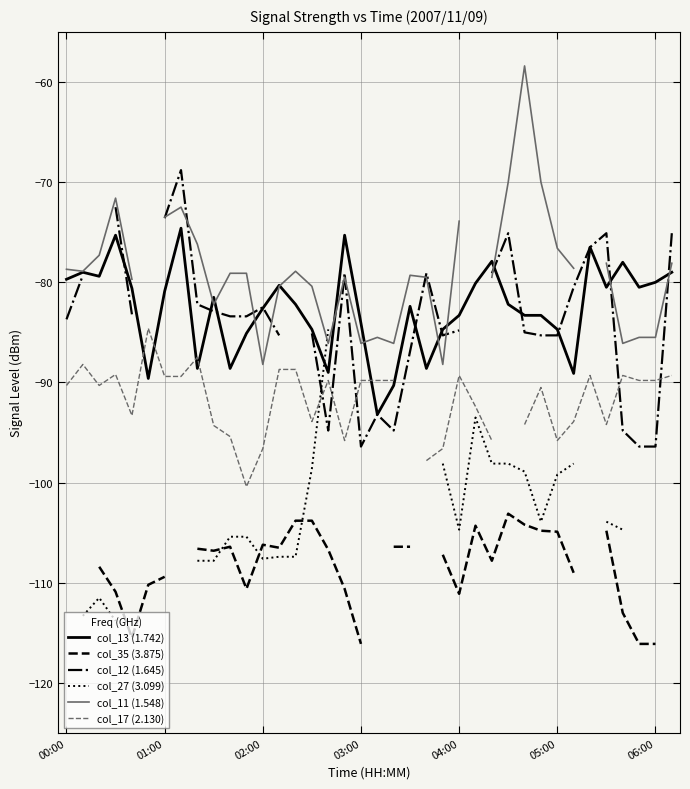

At how many categories does at least one series exceed -65?

1